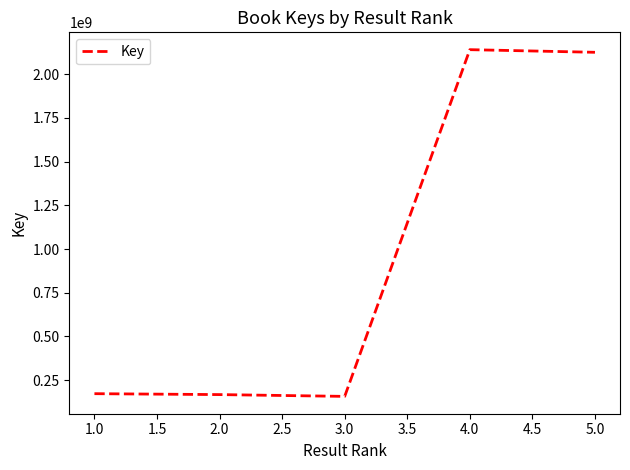

What is the maximum value shown in the chart?

2139700794